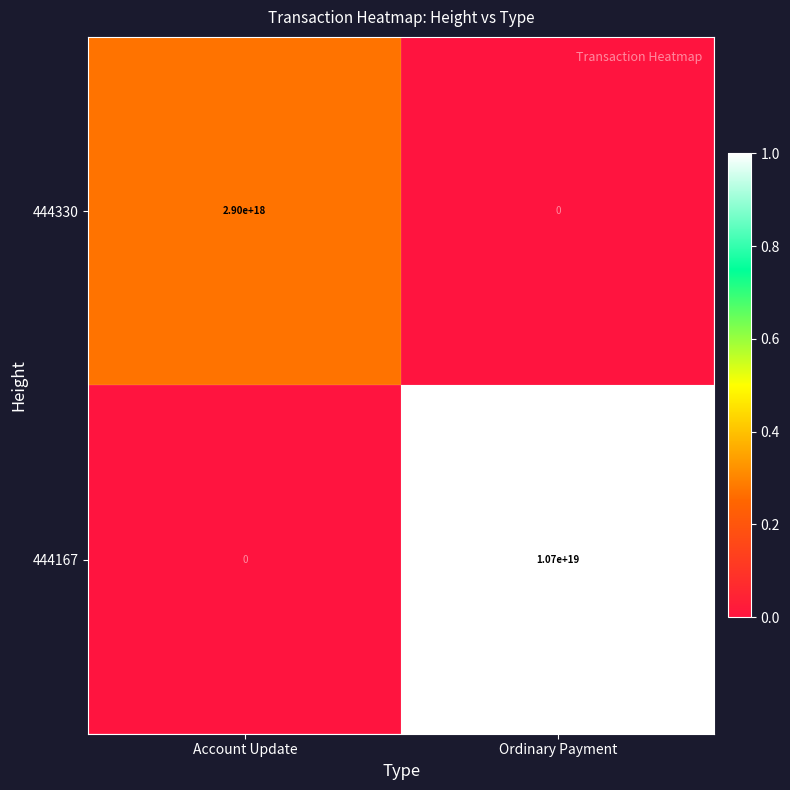

The 444330 series shows 2900000000000000000 at Account Update. True or false?

True